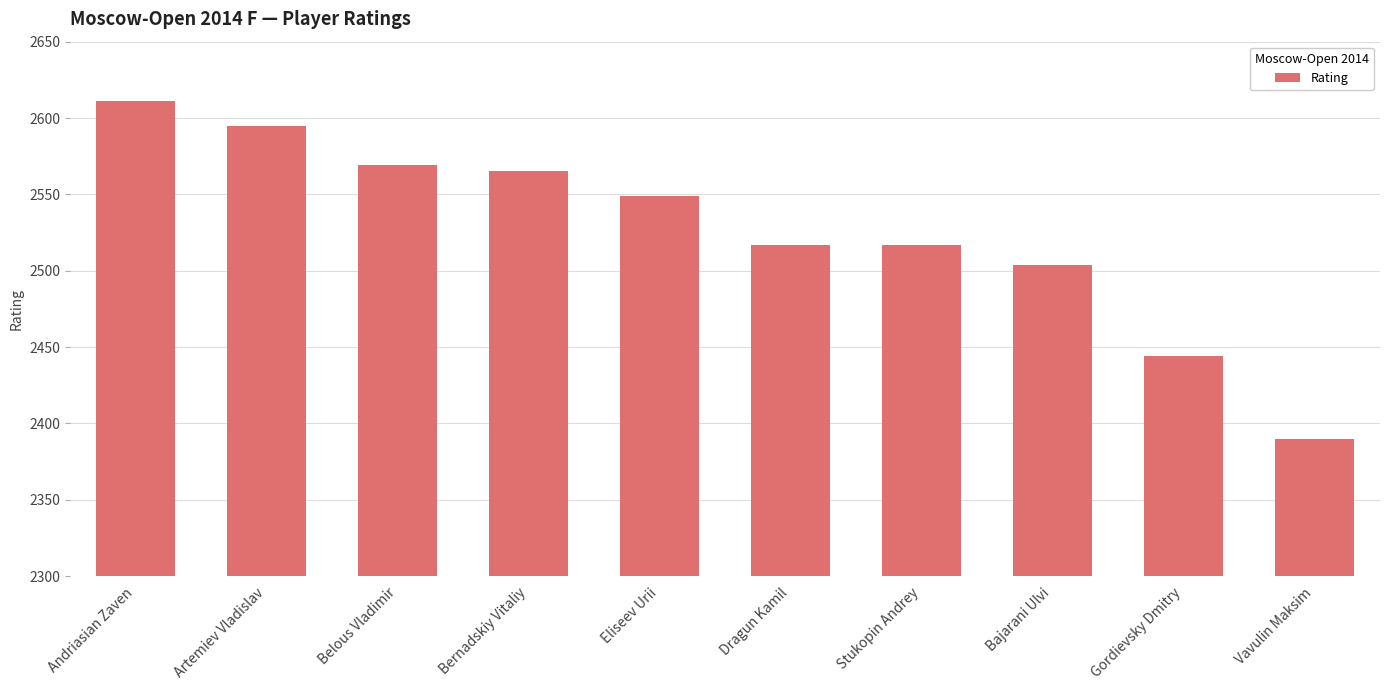

What position from the left is Andriasian Zaven?

1